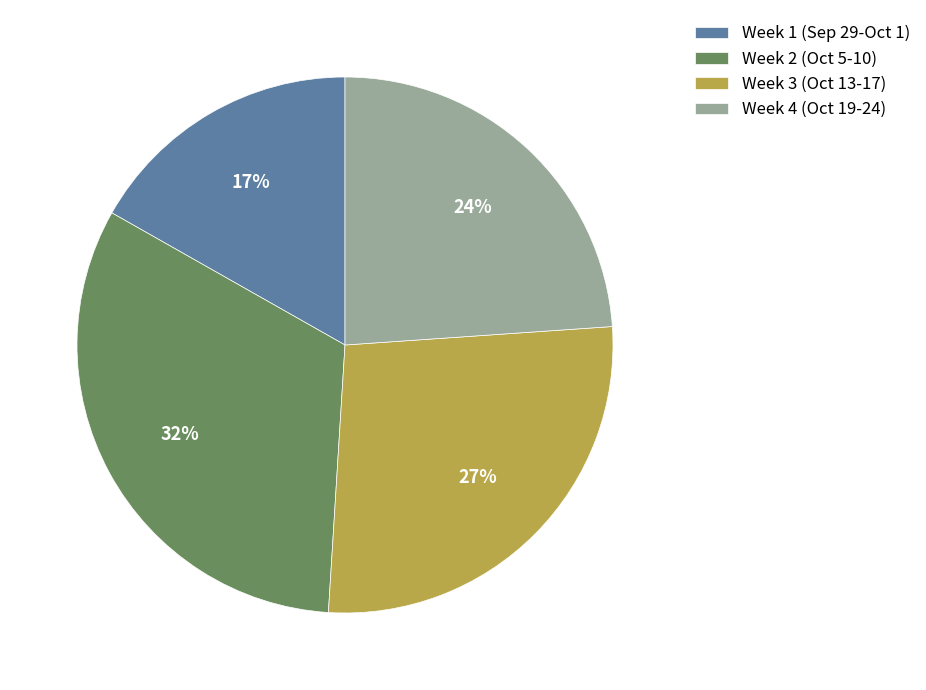

To the nearest percent, what portion does Week 4 (Oct 19-24) represent?

24%